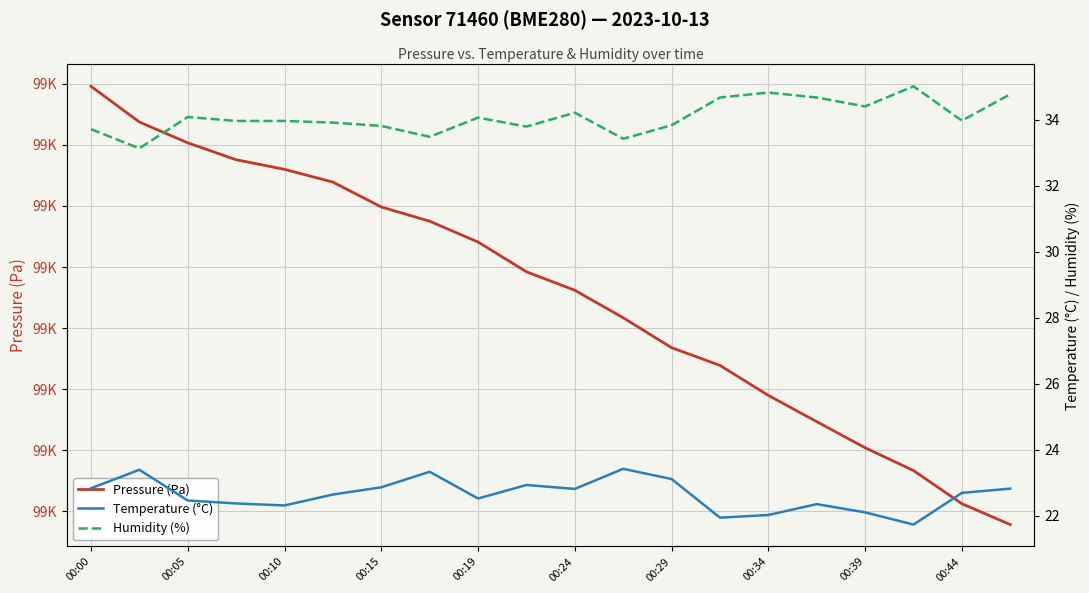

At which label does Temperature (°C) first exceed 22?

00:00